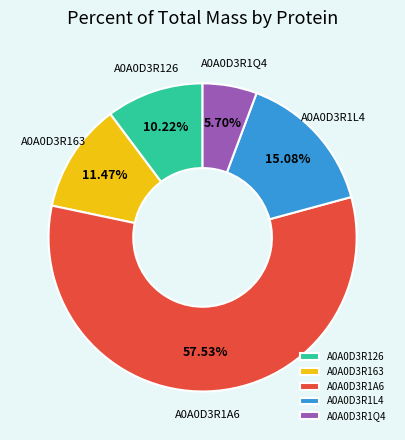

To the nearest percent, what portion does A0A0D3R126 represent?

10%